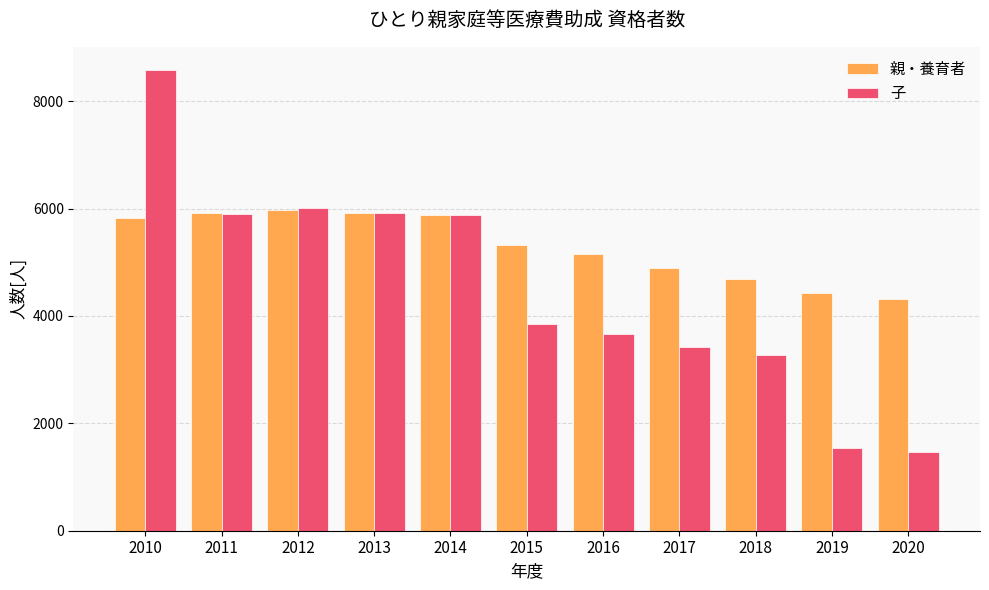

How many bars are there in each group?

2